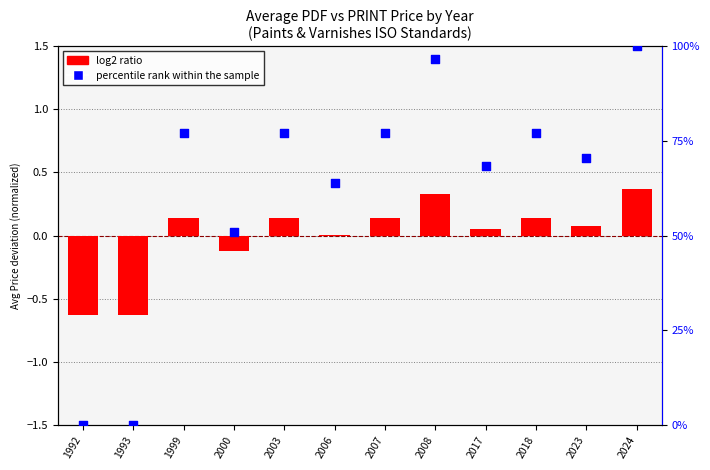

Which series has the largest Y range (max minus min)?

percentile rank within the sample